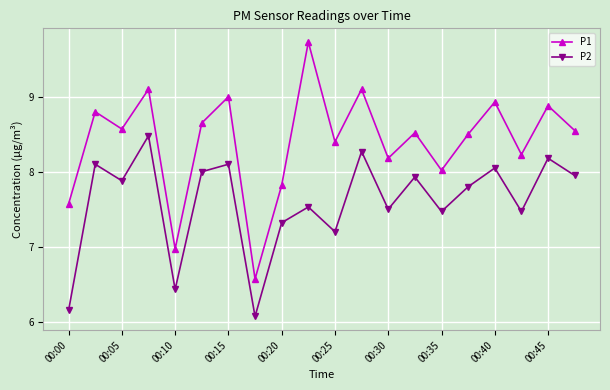

At how many categories does at least one series exceed 6?

20